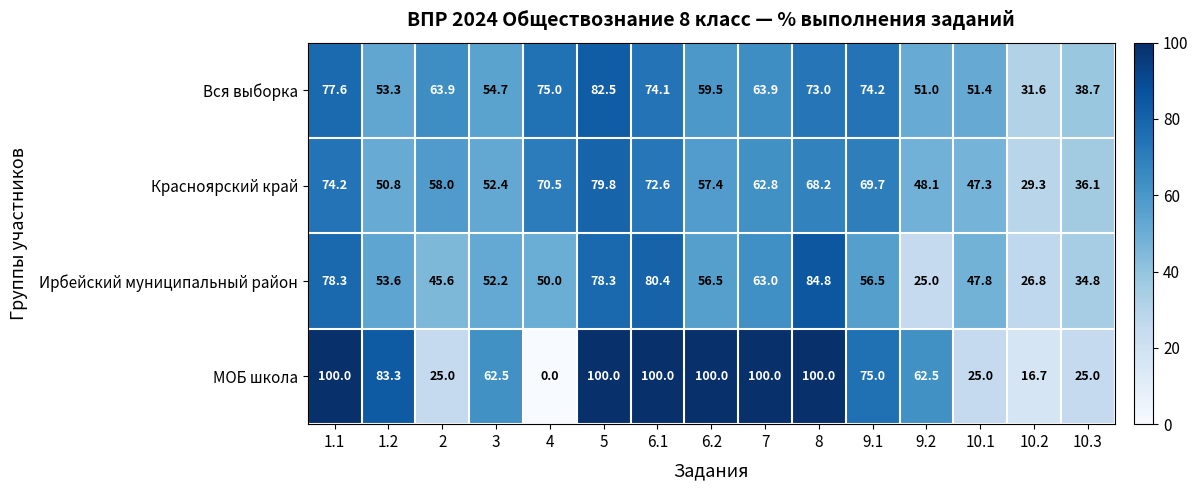

Rank the series by their maximum value, from lowest to highest.

Красноярский край, Вся выборка, Ирбейский муниципальный район, МОБ школа